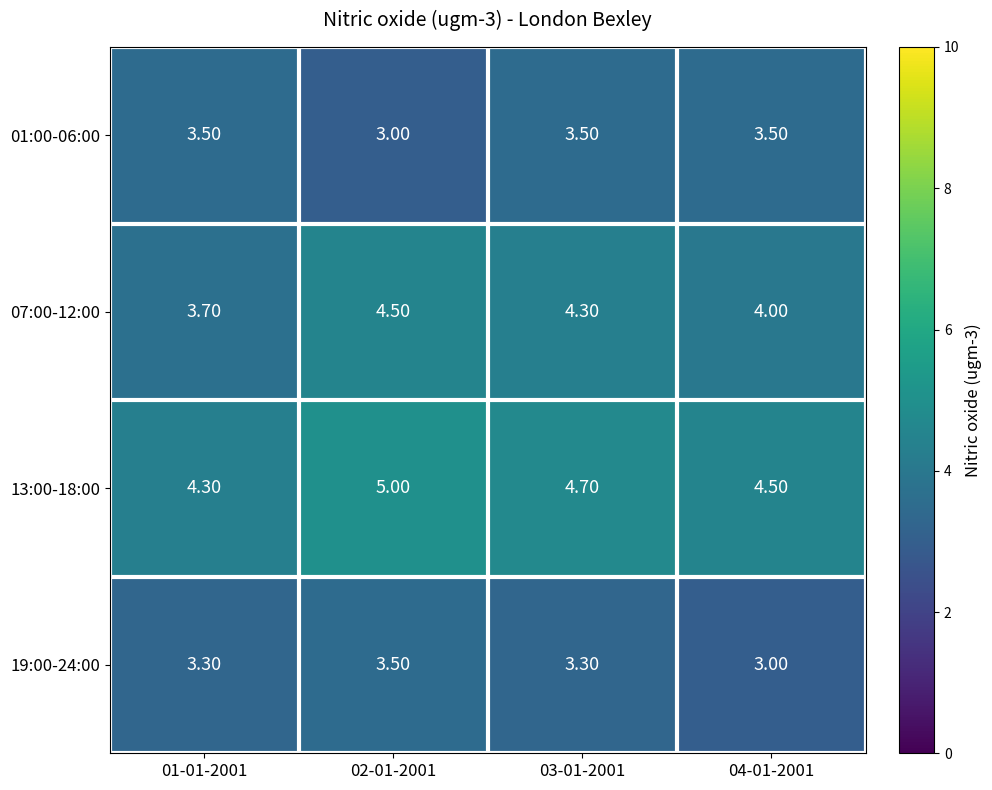

How many categories are shown in the chart?

4